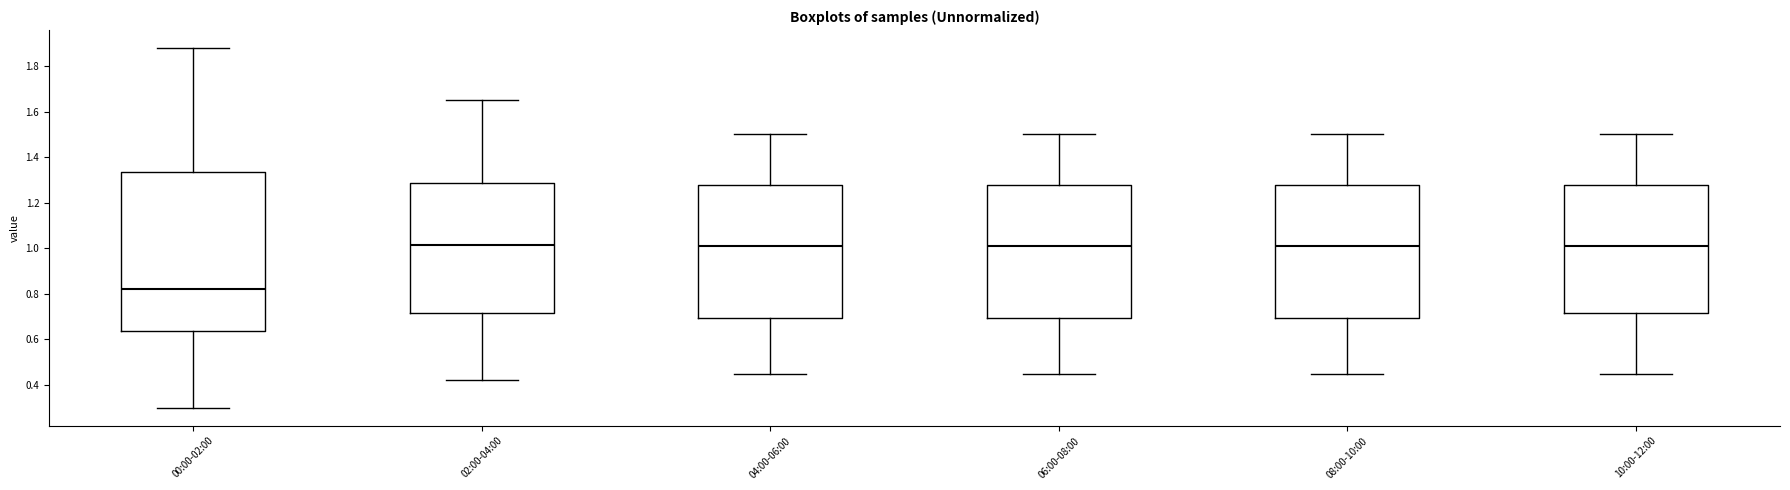

Reading left to right, transcribe this box plot: for each box, give where its median line is, the range the box spans, and where its two whiskers end, as read against the y-axis. The values are not printed on the chart, so give them approximately, as read against the axis.

00:00-02:00: median 0.82, box 0.64 to 1.34, whiskers 0.30 to 1.88
02:00-04:00: median 1.02, box 0.72 to 1.28, whiskers 0.42 to 1.66
04:00-06:00: median 1.02, box 0.70 to 1.28, whiskers 0.46 to 1.50
06:00-08:00: median 1.02, box 0.70 to 1.28, whiskers 0.46 to 1.50
08:00-10:00: median 1.02, box 0.70 to 1.28, whiskers 0.46 to 1.50
10:00-12:00: median 1.02, box 0.72 to 1.28, whiskers 0.46 to 1.50